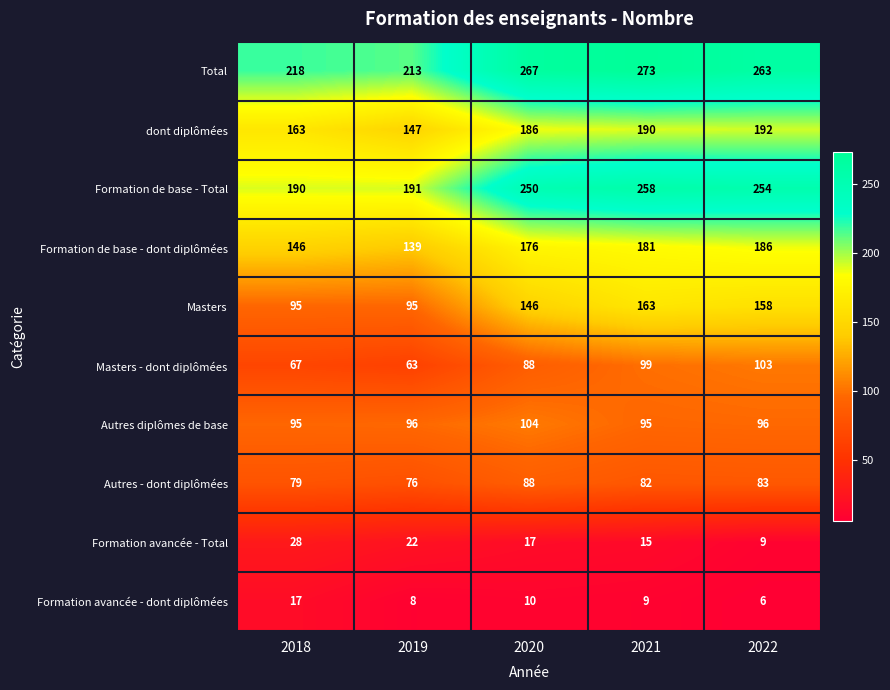

What is the sum of the Formation de base - dont diplômées values at 2022 and 2018?

332